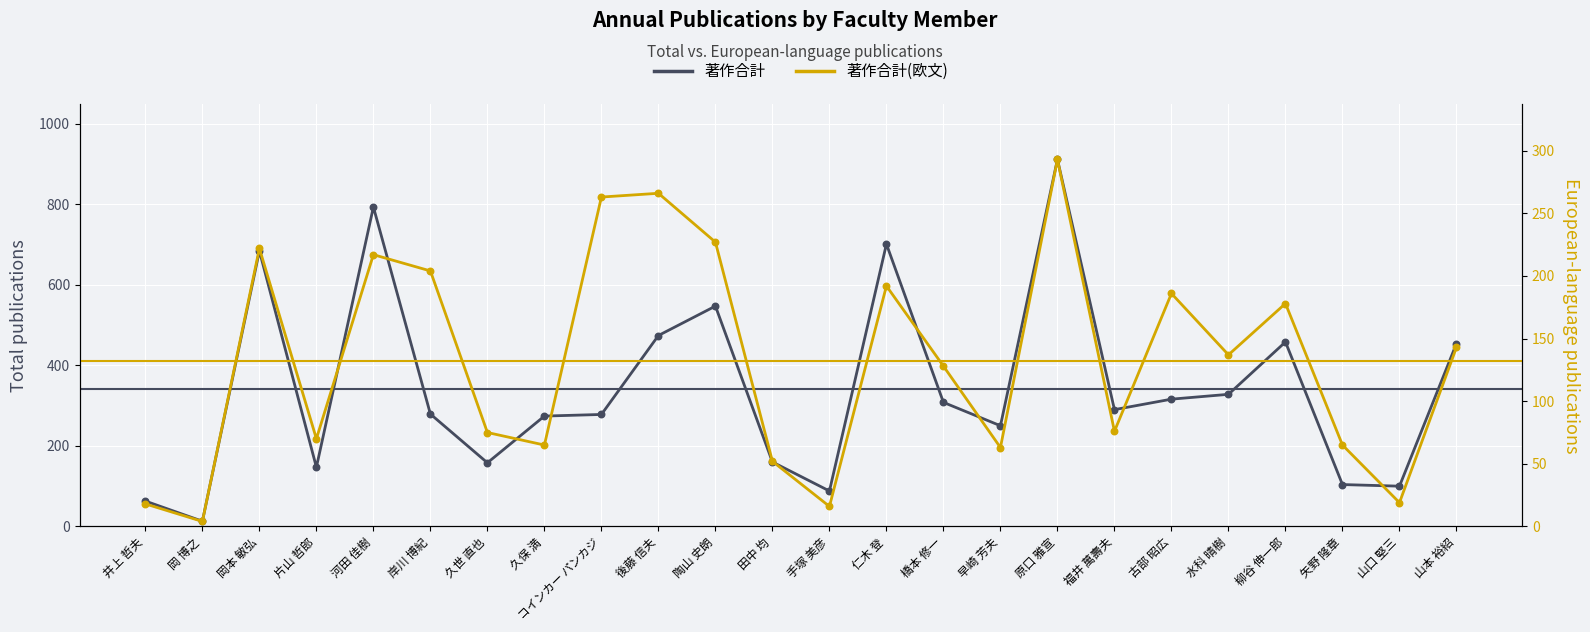

Which series contains the highest Y value?

著作合計